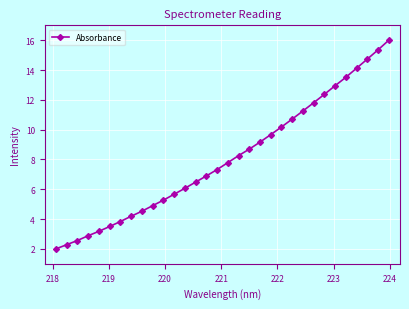

What is the smallest value displayed?

2.0